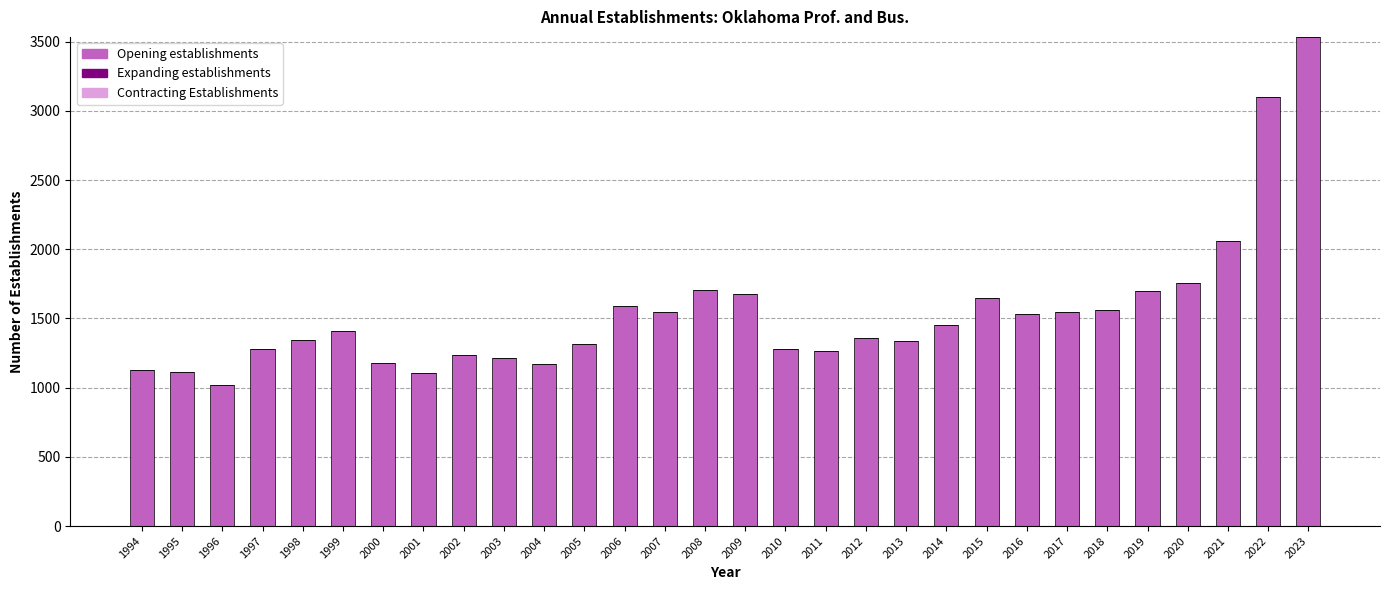

How many bars are there in total?

30